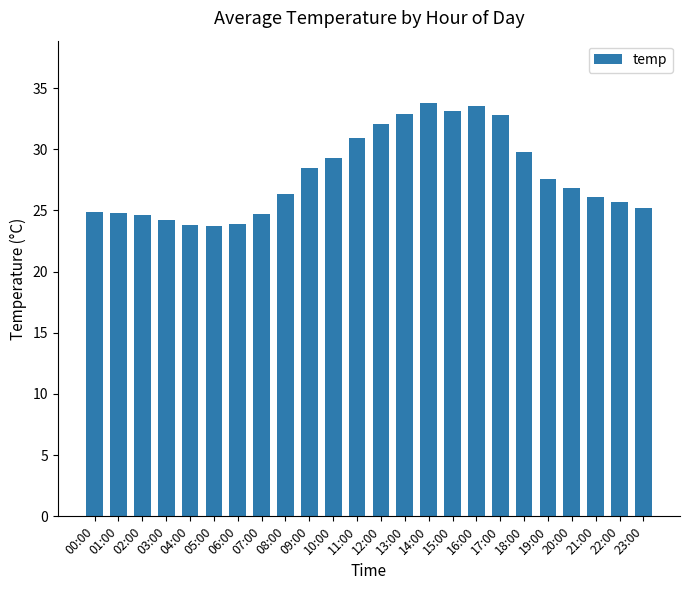

What is the smallest value displayed?

23.7